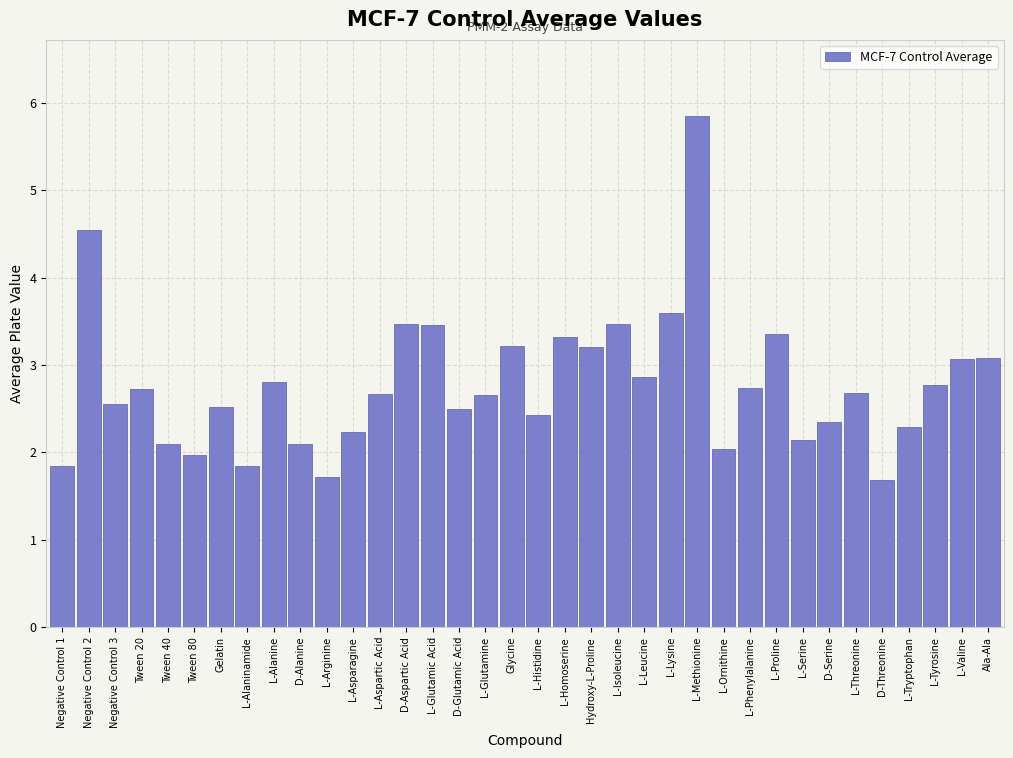

Which has a higher value, D-Alanine or L-Tyrosine?

L-Tyrosine